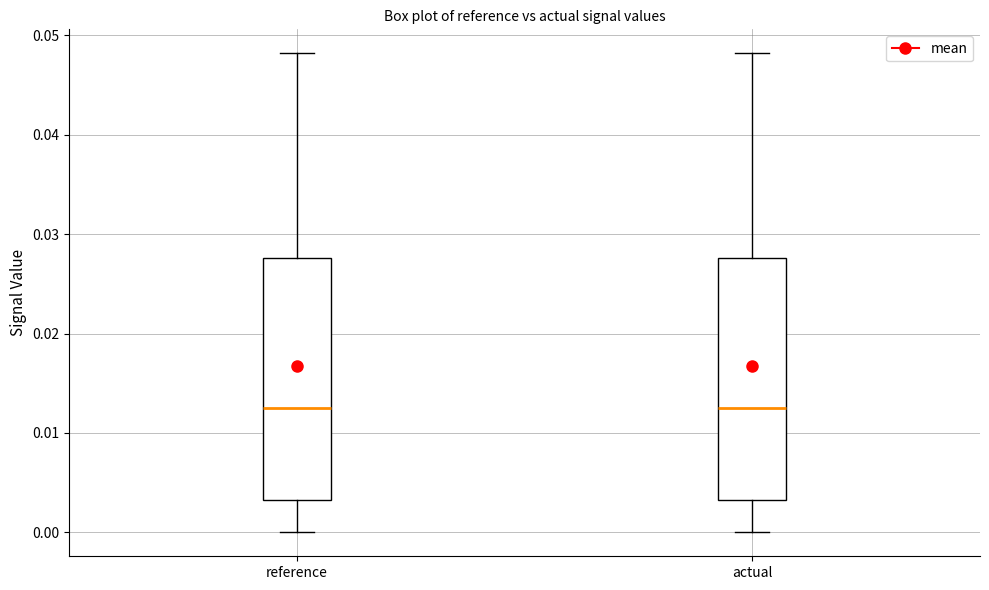

Reading left to right, read every box against the y-axis: the position of its median line, the range the box covers, and the ends of its whiskers. The values are not printed on the chart, so give them approximately, as read against the axis.

reference: median 0.013, box 0.003 to 0.028, whiskers 0.000 to 0.048
actual: median 0.013, box 0.003 to 0.028, whiskers 0.000 to 0.048